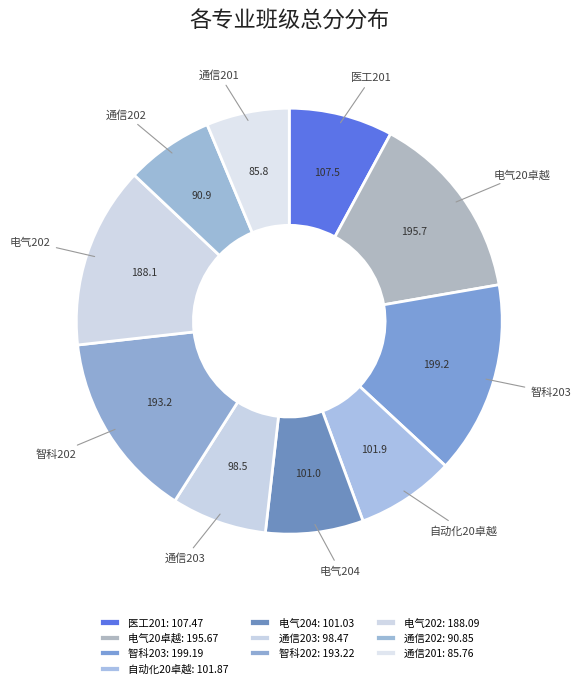

Does 电气20卓越 account for over 50% of the chart?

No